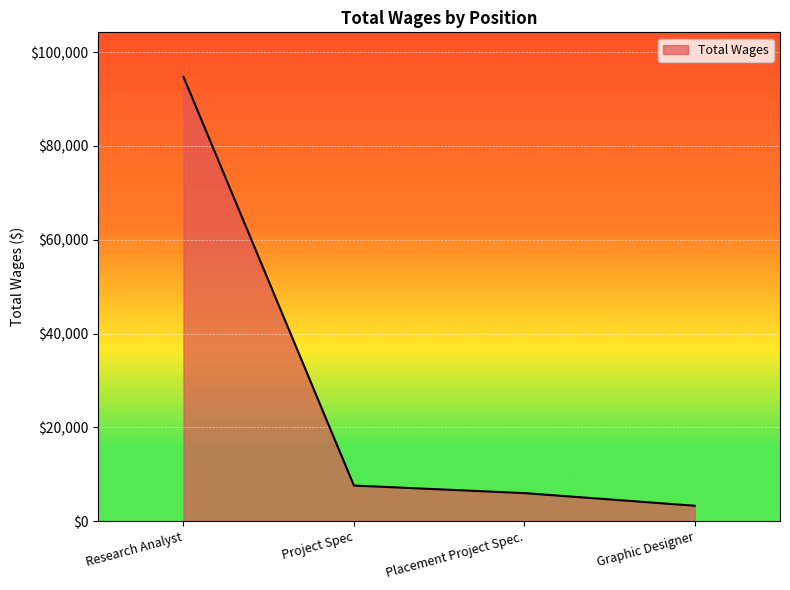

What is the change in value from Research Analyst to Placement Project Spec.?

-88779